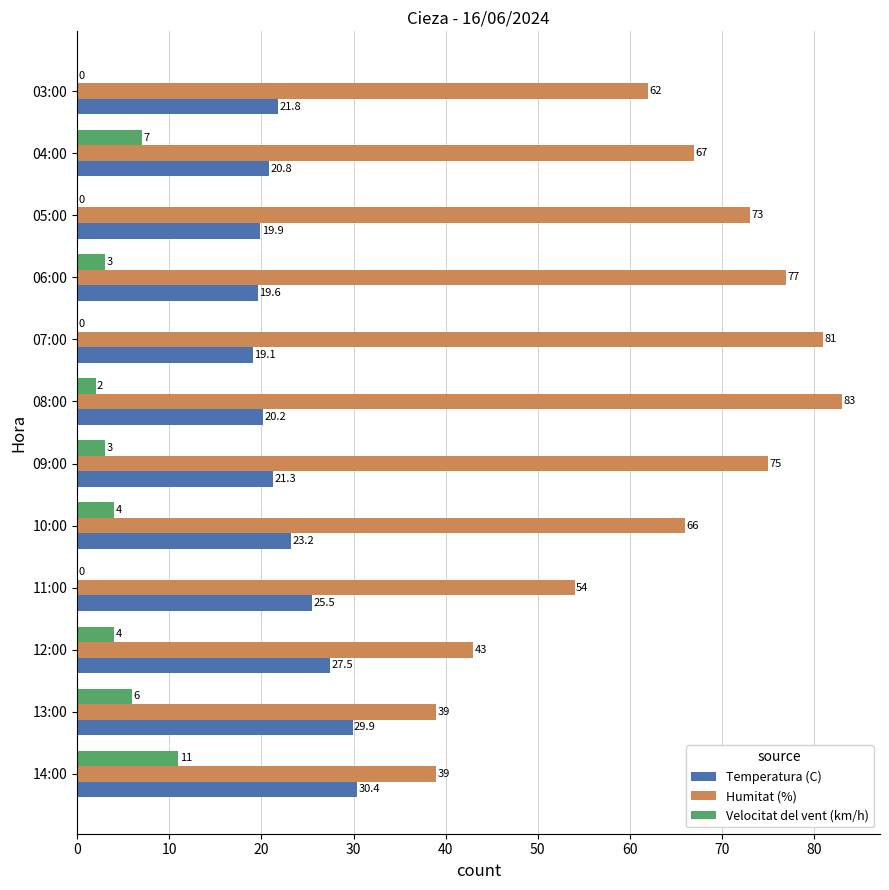

At which category is the sum across all series the highest?

08:00